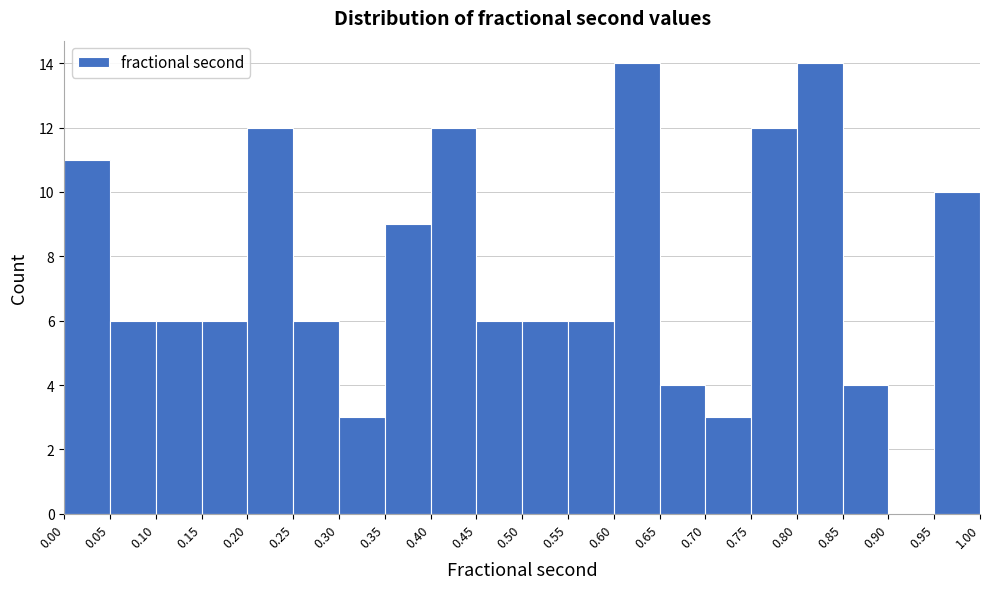

Reading left to right, list every bar in this chart as the range it spans on the x-axis followed by its height. The values are not printed on the chart, so give them approximately, as read against the axis.

0.00 to 0.05: 11
0.05 to 0.10: 6
0.10 to 0.15: 6
0.15 to 0.20: 6
0.20 to 0.25: 12
0.25 to 0.30: 6
0.30 to 0.35: 3
0.35 to 0.40: 9
0.40 to 0.45: 12
0.45 to 0.50: 6
0.50 to 0.55: 6
0.55 to 0.60: 6
0.60 to 0.65: 14
0.65 to 0.70: 4
0.70 to 0.75: 3
0.75 to 0.80: 12
0.80 to 0.85: 14
0.85 to 0.90: 4
0.90 to 0.95: 0
0.95 to 1.00: 10